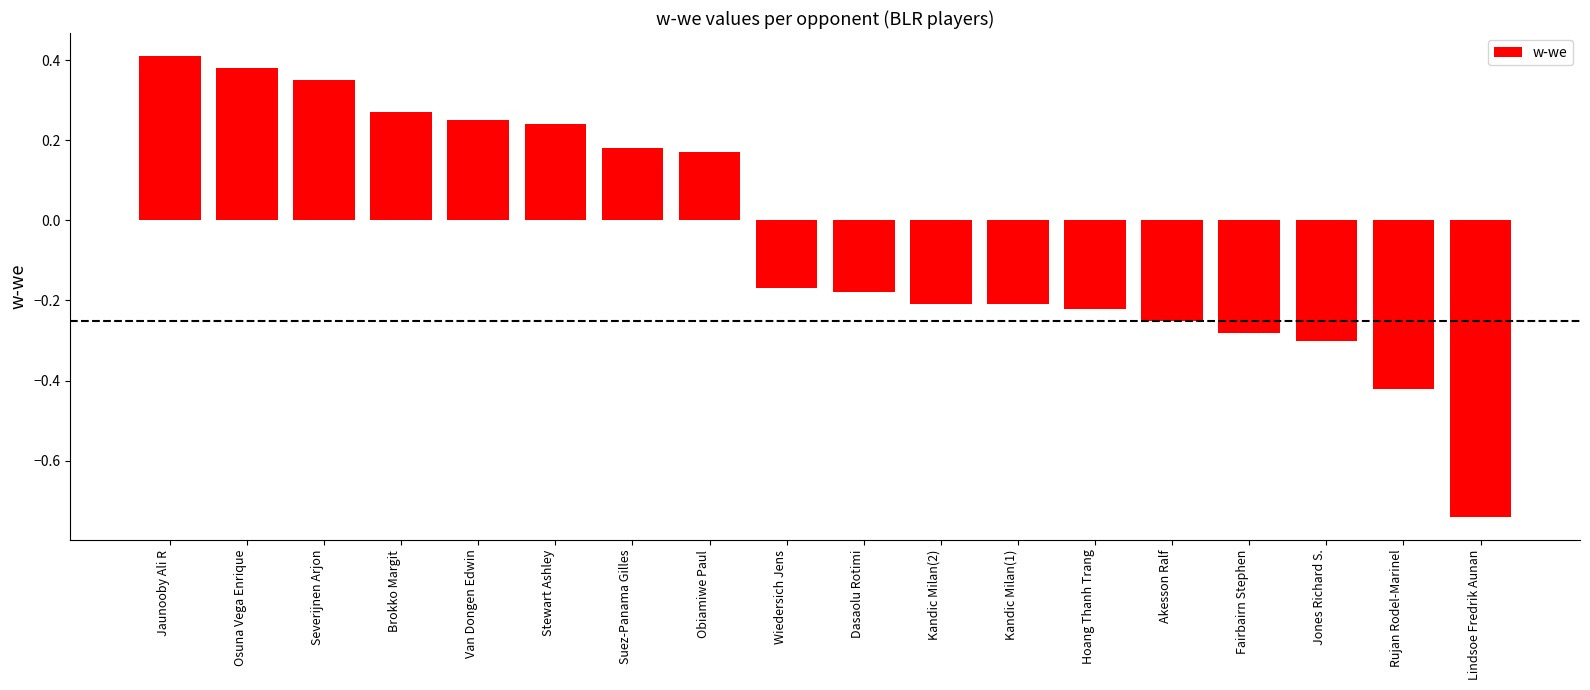

Which category has the highest value across all series?

Jaunooby Ali R